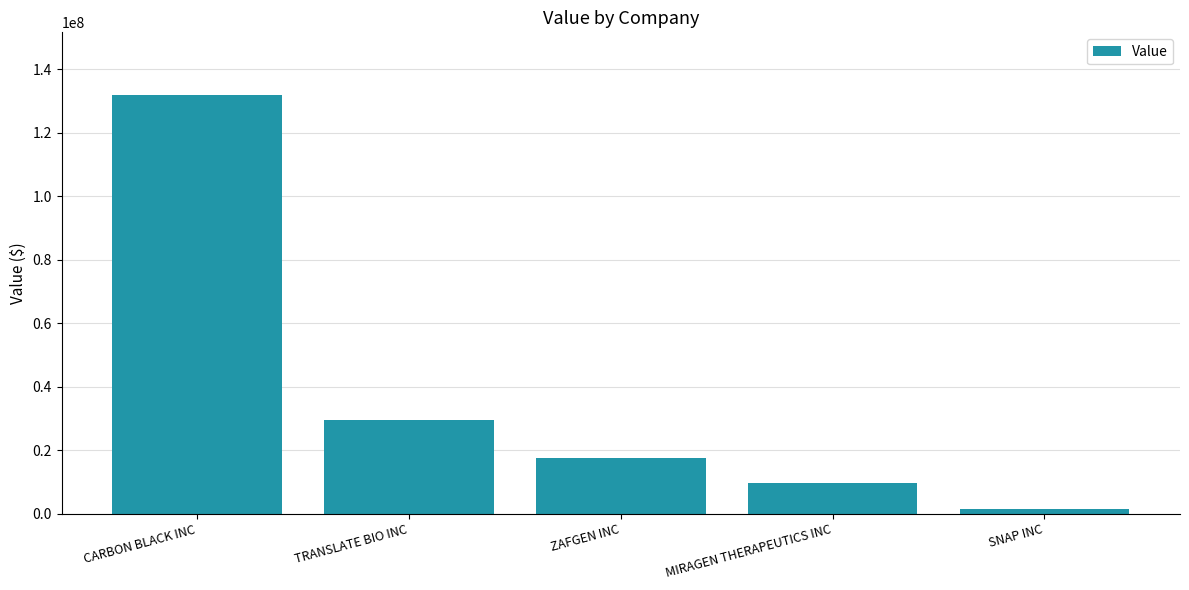

At which label does the data first exceed 17356000?

CARBON BLACK INC